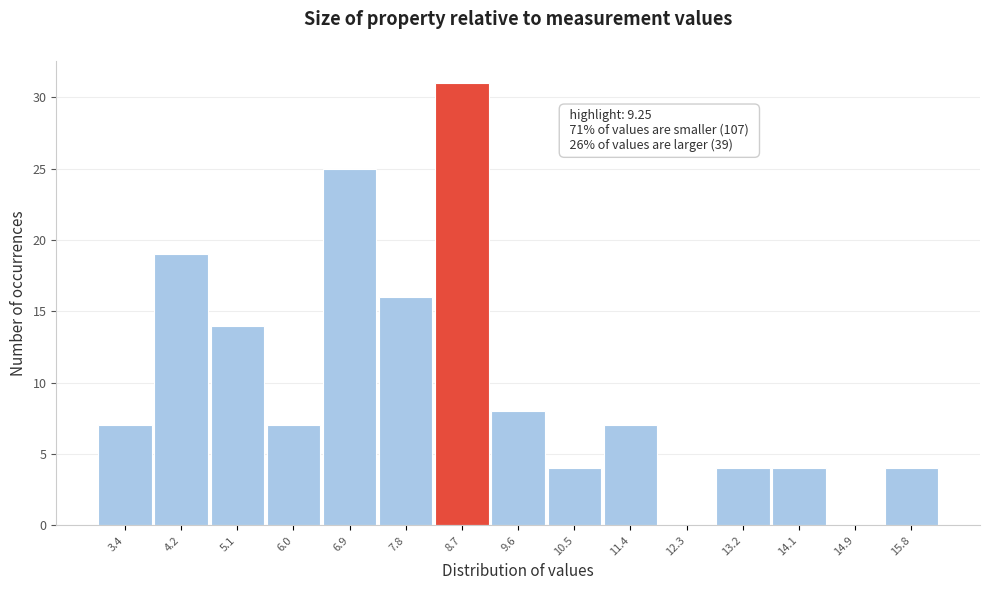

Reading left to right, extract all data points from this chart.

3.4=7	4.2=19	5.1=14	6.0=7	6.9=25	7.8=16	8.7=31	9.6=8	10.5=4	11.4=7	12.3=0	13.2=4	14.1=4	14.9=0	15.8=4